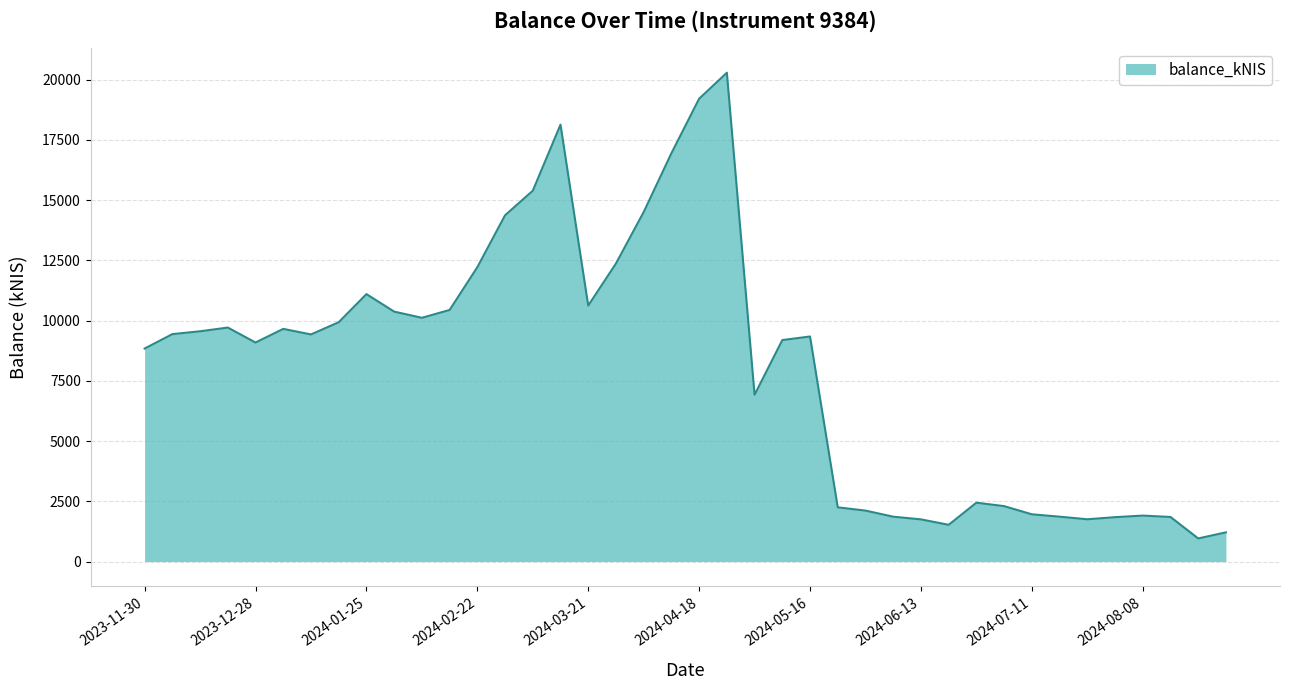

How many lines are shown in the chart?

1